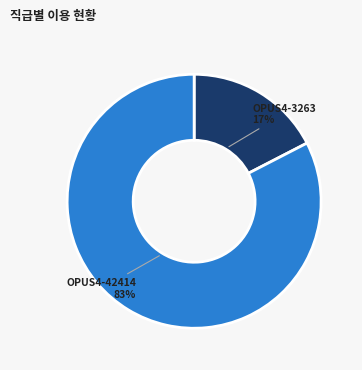

True or false: OPUS4-42414 accounts for 83% of the total.

True